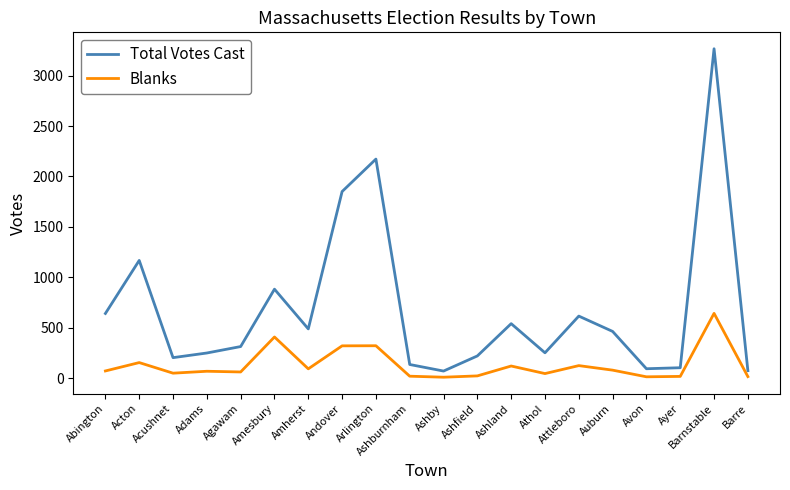

Which label corresponds to the largest value in the chart?

Barnstable